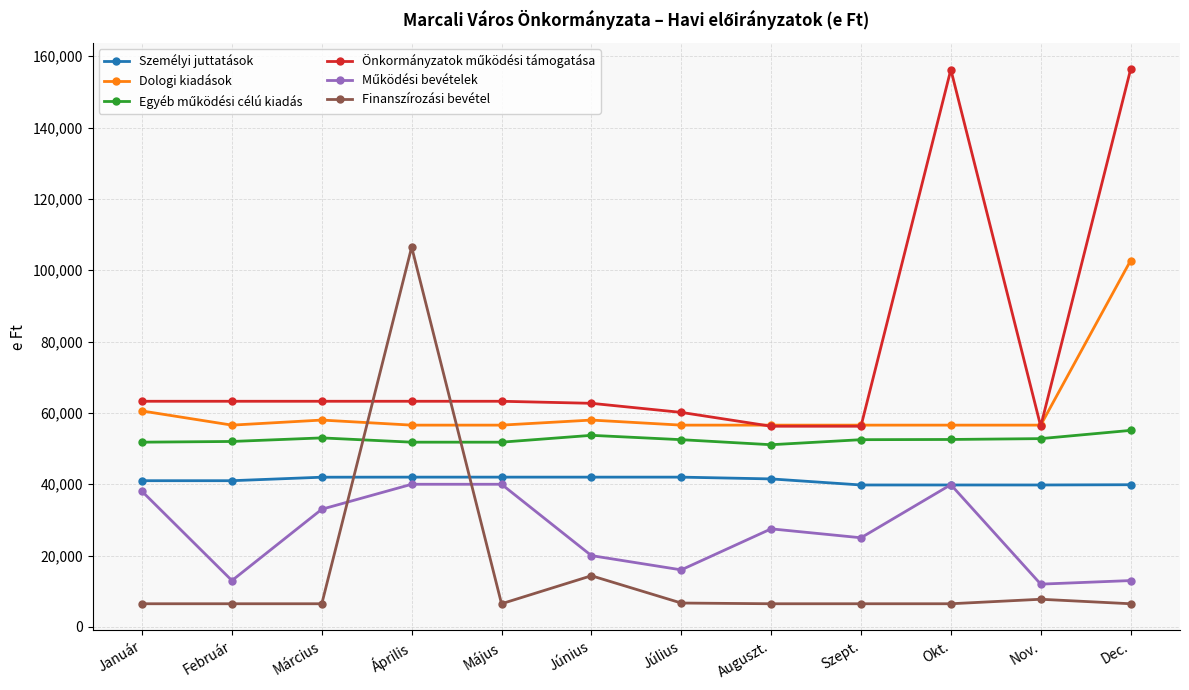

At which category is the sum across all series the highest?

Dec.